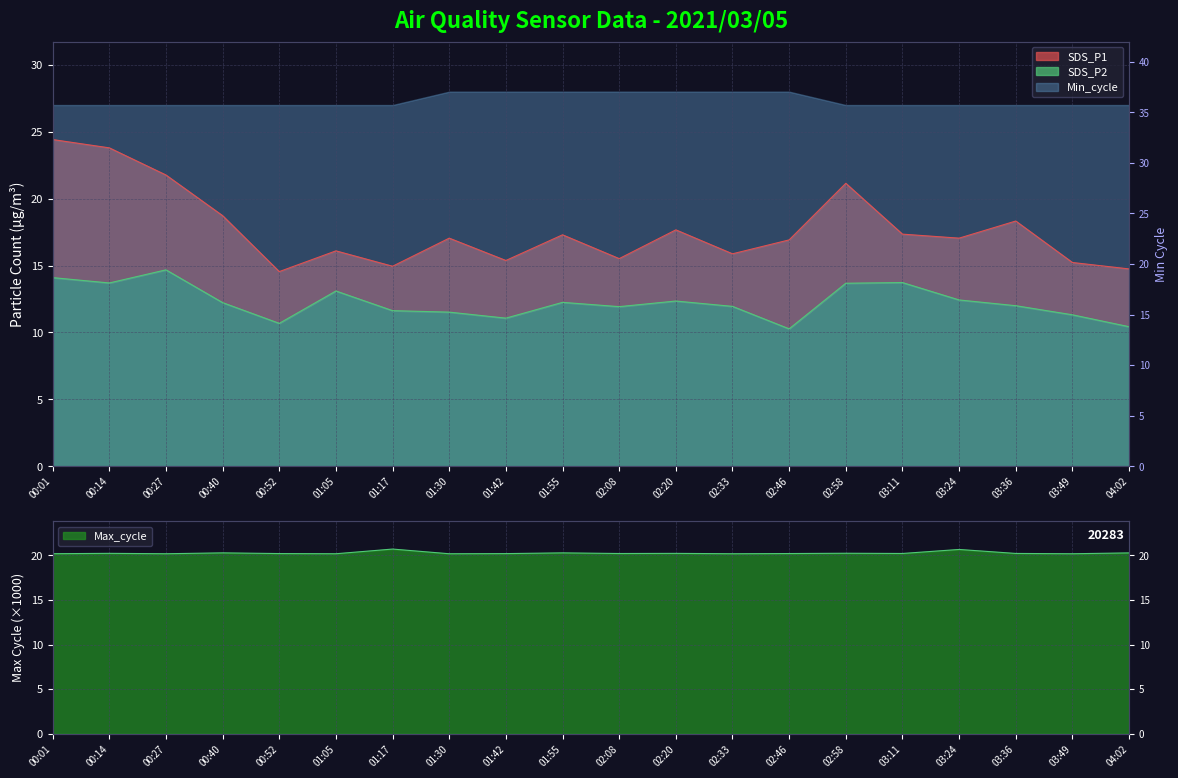

Where is Max_cycle nearest to the value 20?

03:49